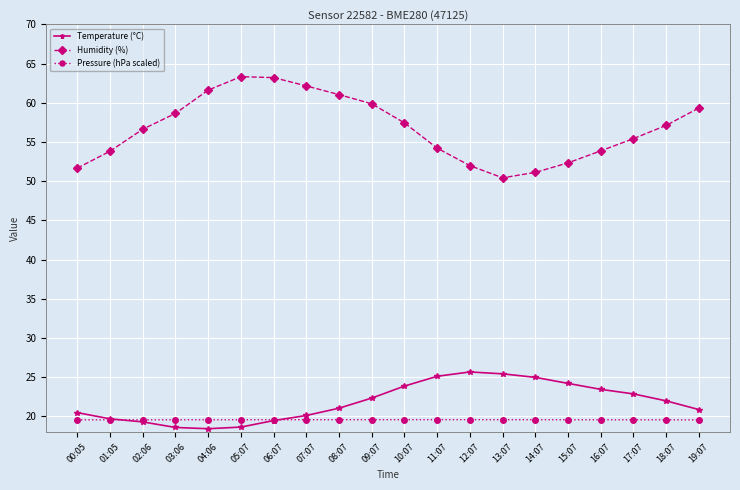

The Humidity (%) series shows 52.3 at 15:07. True or false?

True